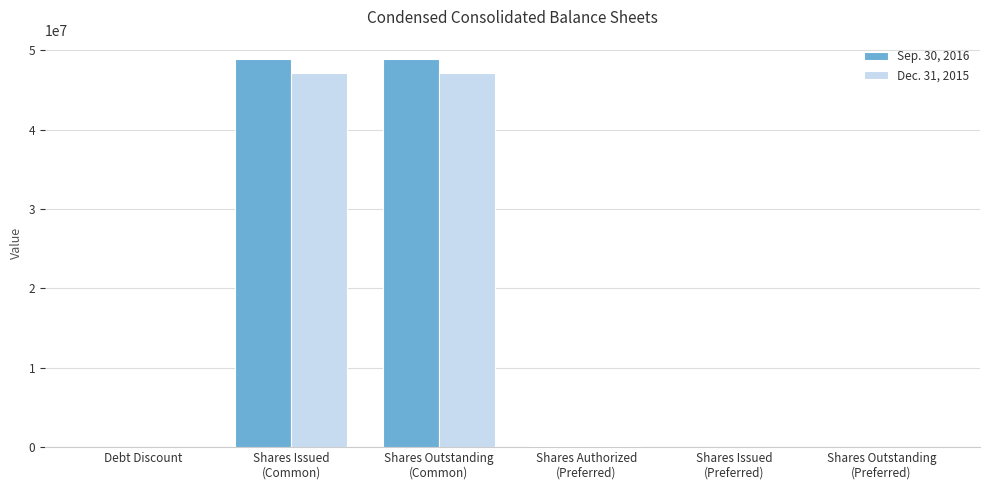

What is the average value of the Sep. 30, 2016 series?

16313784